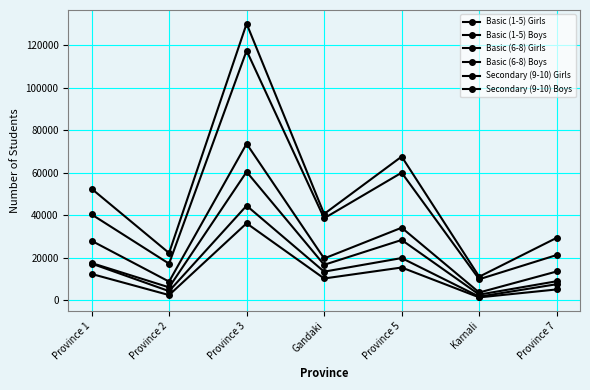

True or false: Secondary (9-10) Boys and Basic (6-8) Boys cross at least once.

False